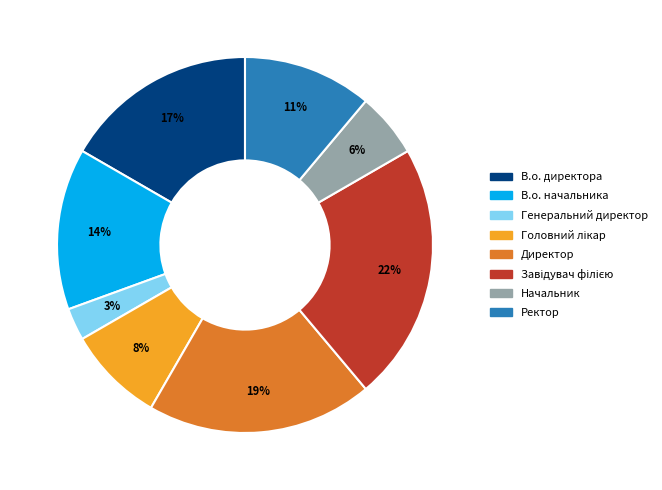

To the nearest percent, what percentage of the pie is В.о. начальника?

14%